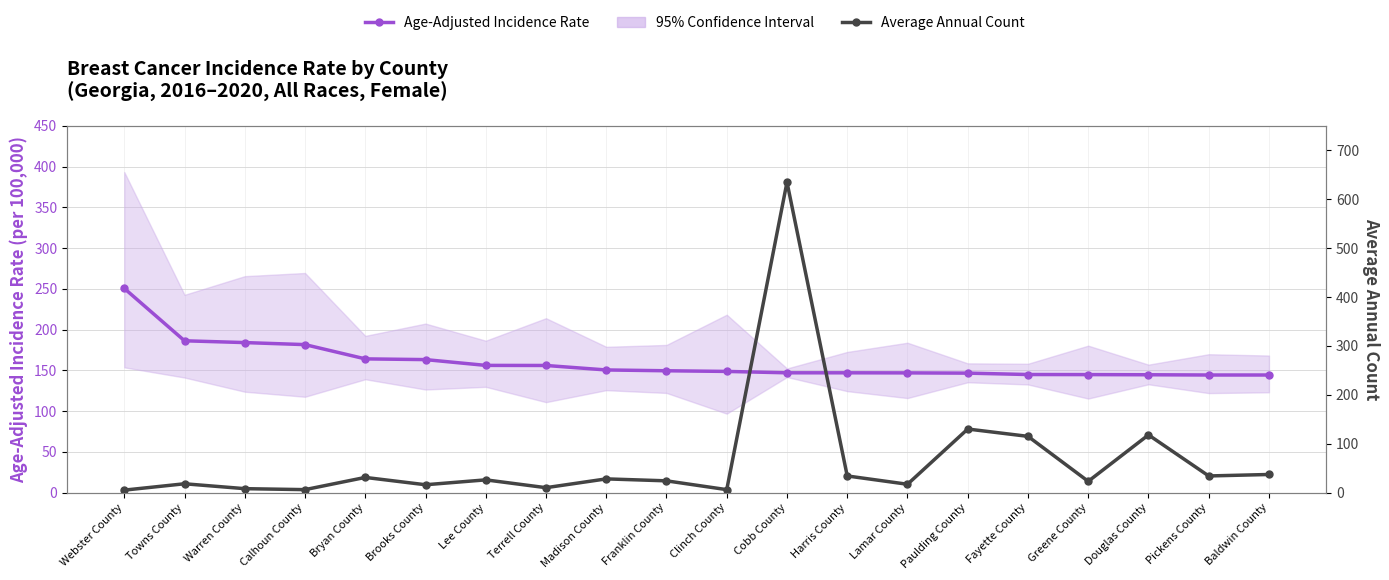

Reading right to left, what are all the values shown in this chart?

Age-Adjusted Incidence Rate: 144.3	144.3	144.6	144.8	144.9	146.6	146.9	147.0	147.0	148.7	149.5	150.5	156.0	156.1	163.2	164.1	181.6	184.1	186.3	250.6
Average Annual Count: 37.0	34.0	118.0	23.0	115.0	130.0	17.0	34.0	635.0	6.0	24.0	28.0	10.0	26.0	16.0	31.0	6.0	8.0	18.0	5.0